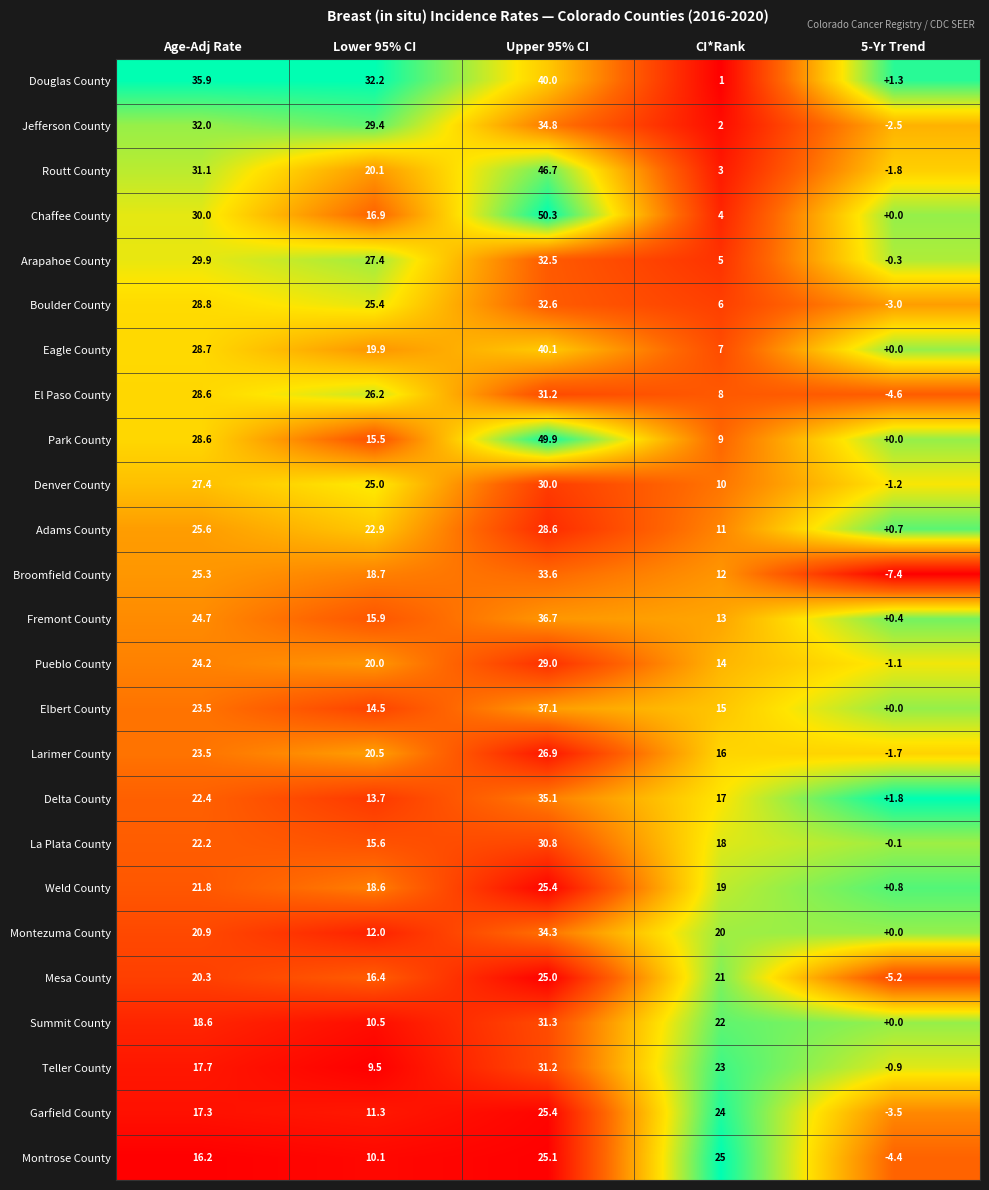

Which series has the largest total across all categories?

Douglas County